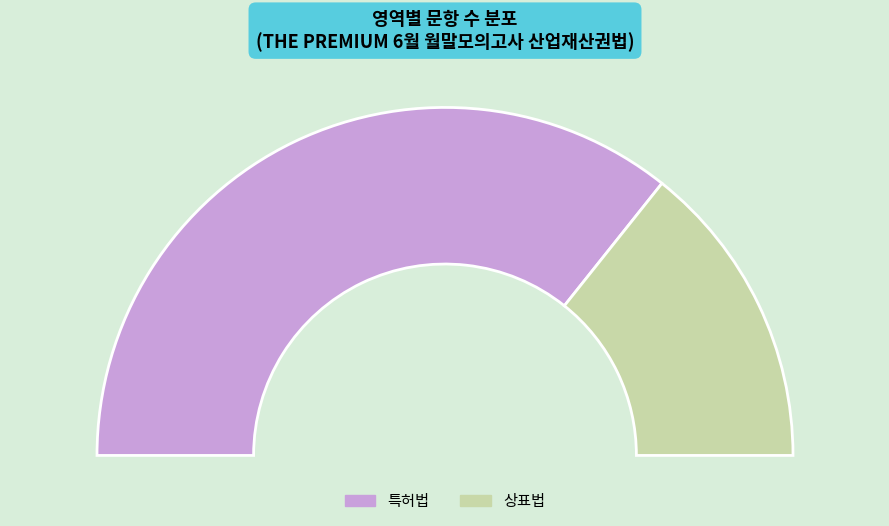

Does 특허법 represent more than half of the total?

Yes